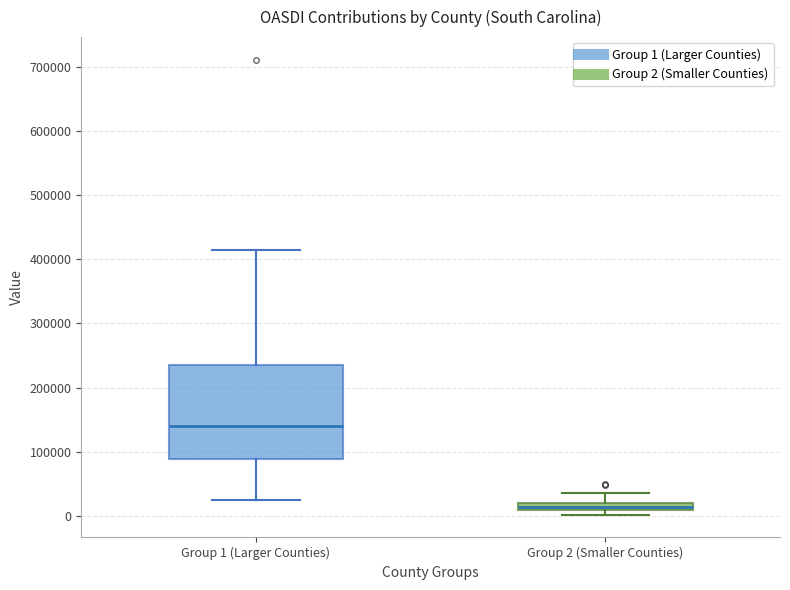

Which box has the lowest median line?

Group 2 (Smaller Counties)